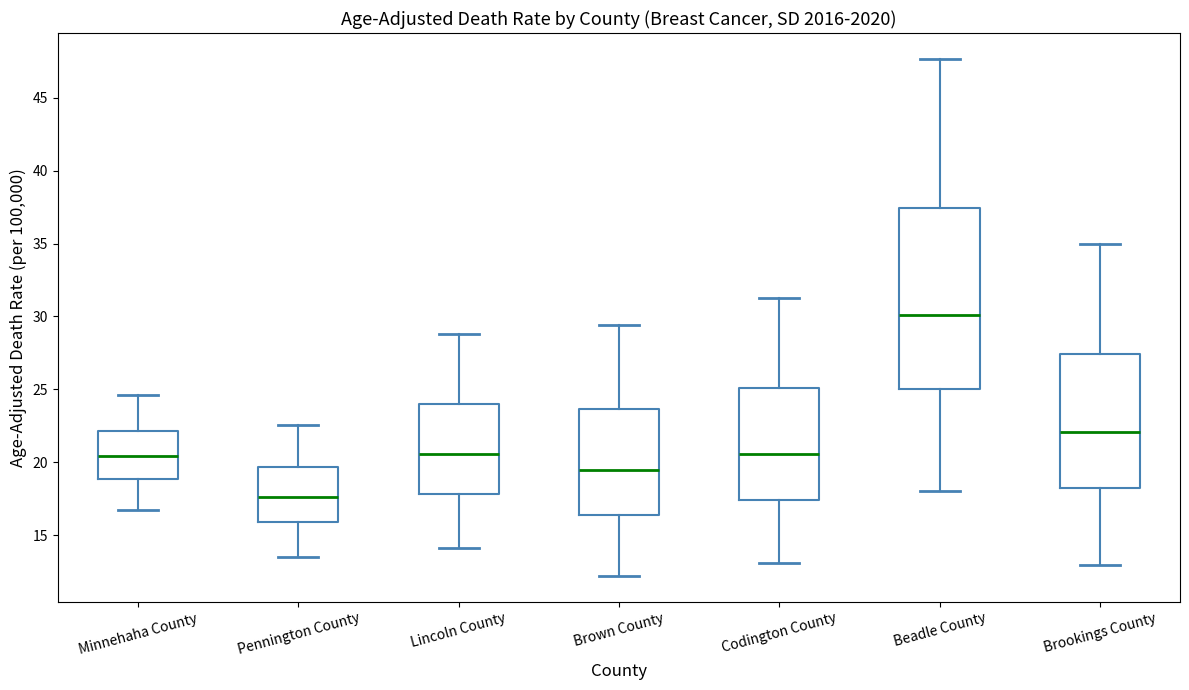

Reading left to right, read every box against the y-axis: the position of its median line, the range the box covers, and the ends of its whiskers. The values are not printed on the chart, so give them approximately, as read against the axis.

Minnehaha County: median 20.5, box 19.0 to 22.0, whiskers 16.5 to 24.5
Pennington County: median 17.5, box 16.0 to 19.5, whiskers 13.5 to 22.5
Lincoln County: median 20.5, box 18.0 to 24.0, whiskers 14.0 to 29.0
Brown County: median 19.5, box 16.5 to 23.5, whiskers 12.0 to 29.5
Codington County: median 20.5, box 17.5 to 25.0, whiskers 13.0 to 31.5
Beadle County: median 30.0, box 25.0 to 37.5, whiskers 18.0 to 47.5
Brookings County: median 22.0, box 18.0 to 27.5, whiskers 13.0 to 35.0